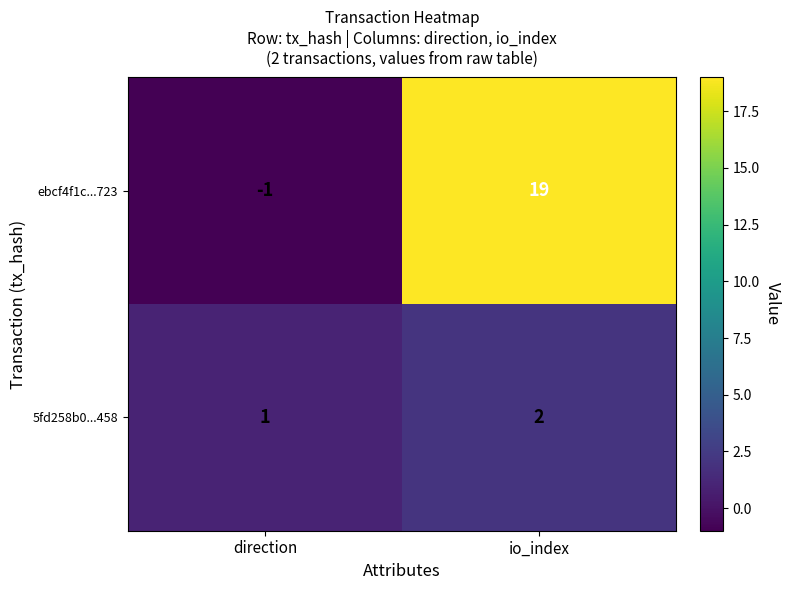

Is it true that 5fd258b0...458 equals 2 at io_index?

True